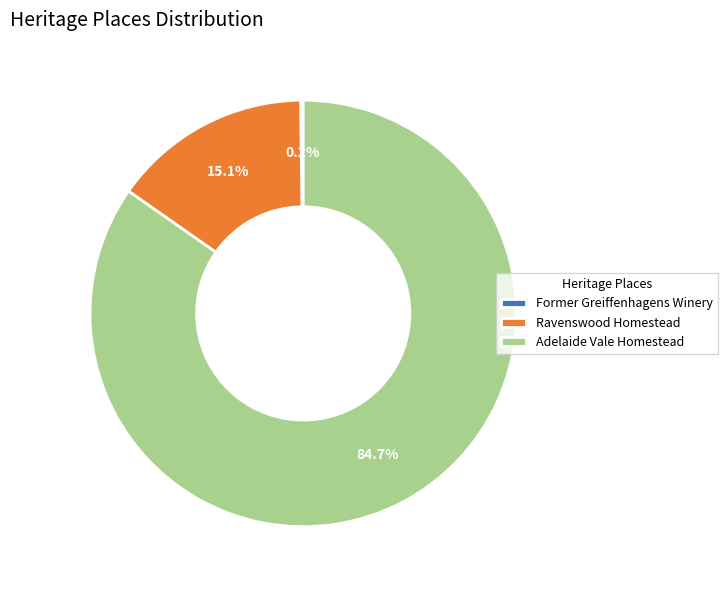

What is the largest slice in the pie chart?

Adelaide Vale Homestead